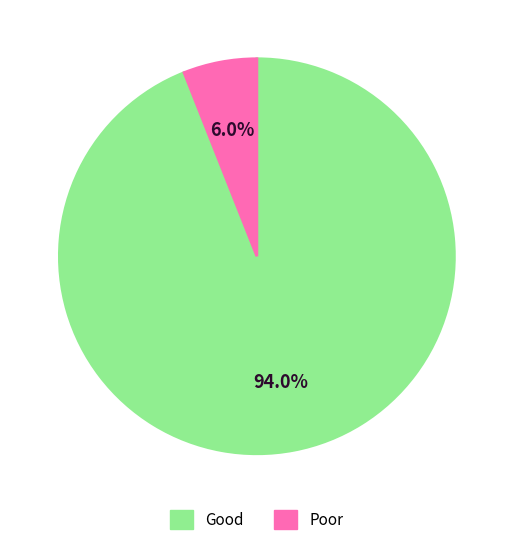

Does any single category account for the majority?

Yes